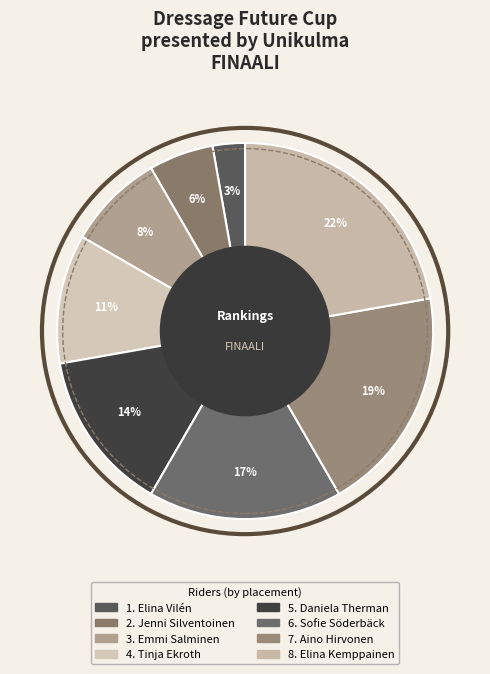

Rank the categories by value from highest to lowest.

Elina Kemppainen, Aino Hirvonen, Sofie Söderbäck, Daniela Therman, Tinja Ekroth, Emmi Salminen, Jenni Silventoinen, Elina Vilén